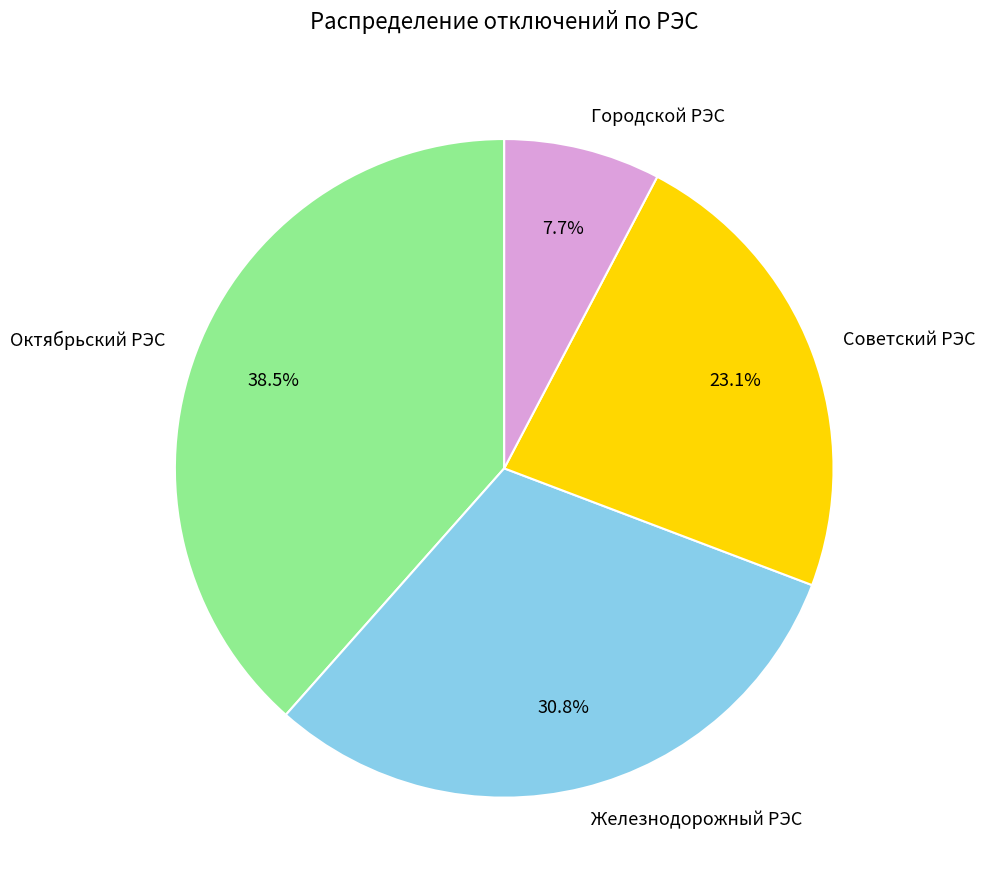

Does any single category account for the majority?

No